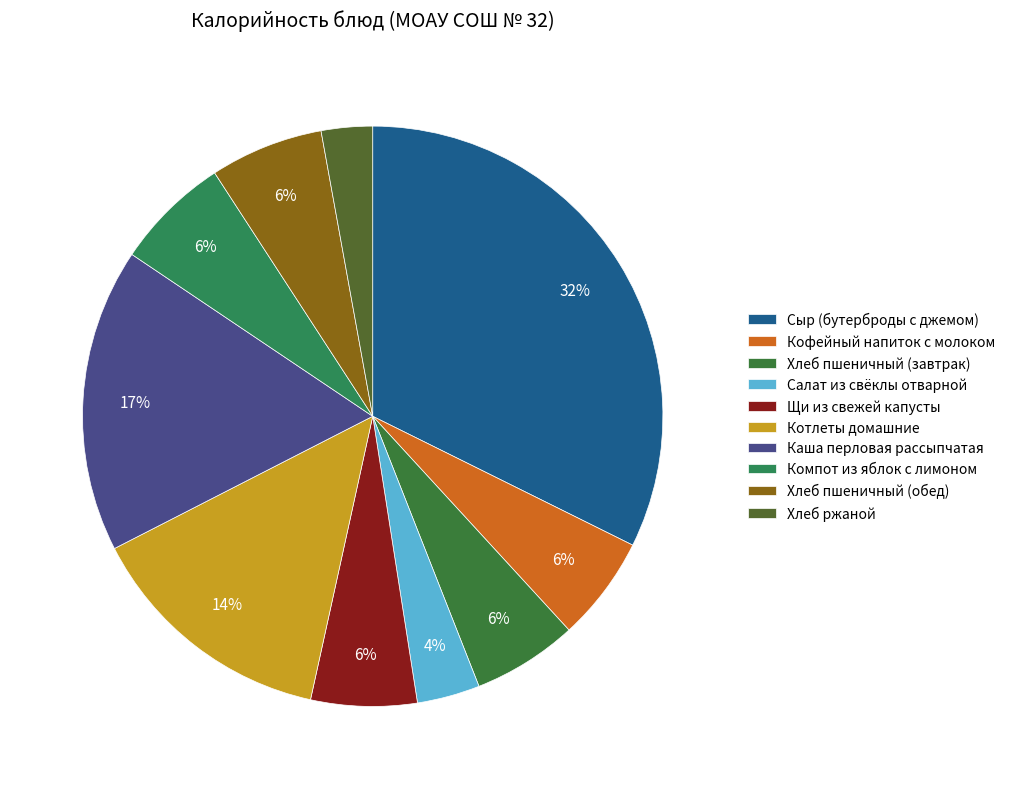

How many segments does this pie chart have?

10